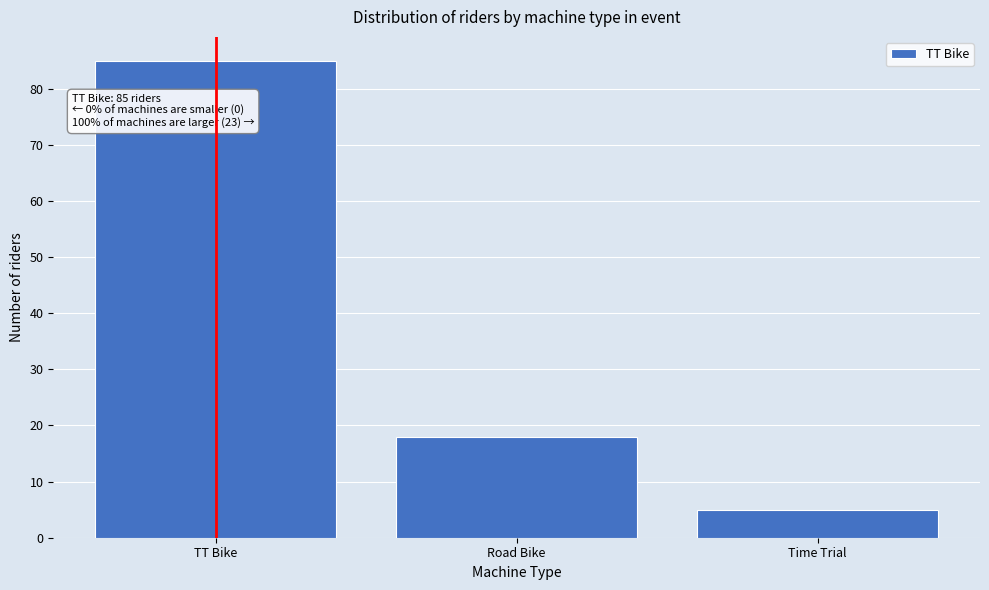

Reading right to left, transcribe all the data shown in this chart.

5	18	85